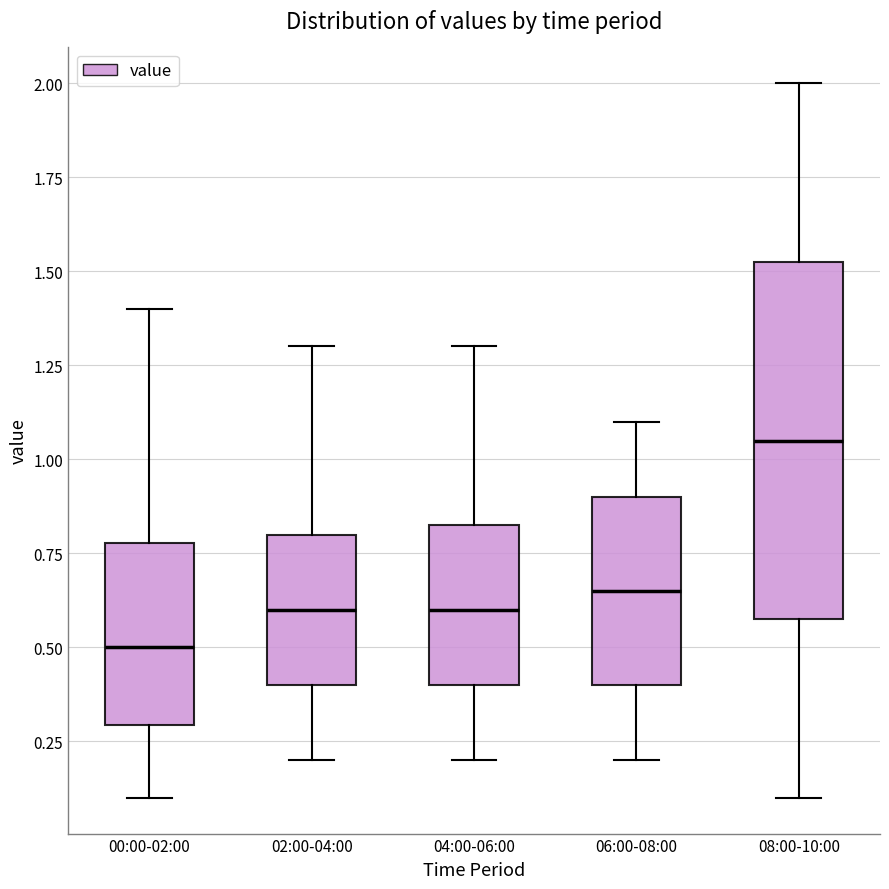

Reading left to right, read every box against the y-axis: the position of its median line, the range the box covers, and the ends of its whiskers. The values are not printed on the chart, so give them approximately, as read against the axis.

00:00-02:00: median 0.50, box 0.30 to 0.80, whiskers 0.10 to 1.40
02:00-04:00: median 0.60, box 0.40 to 0.80, whiskers 0.20 to 1.30
04:00-06:00: median 0.60, box 0.40 to 0.85, whiskers 0.20 to 1.30
06:00-08:00: median 0.65, box 0.40 to 0.90, whiskers 0.20 to 1.10
08:00-10:00: median 1.05, box 0.60 to 1.55, whiskers 0.10 to 2.00